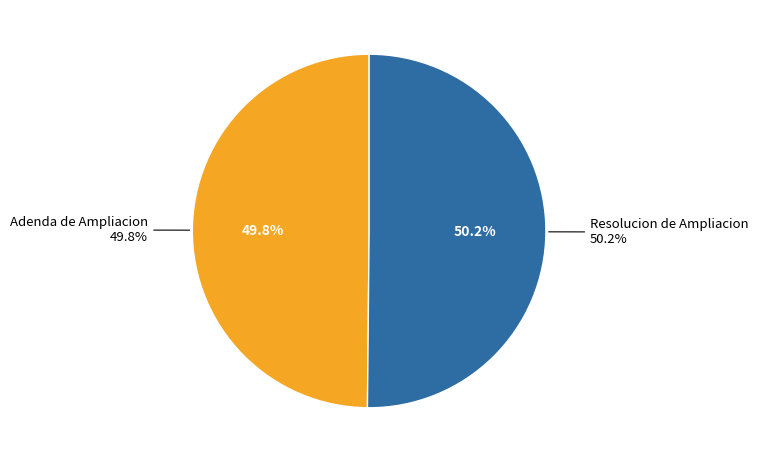

To the nearest percent, what is the combined percentage of Resolucion de Ampliacion and Adenda de Ampliacion?

100%